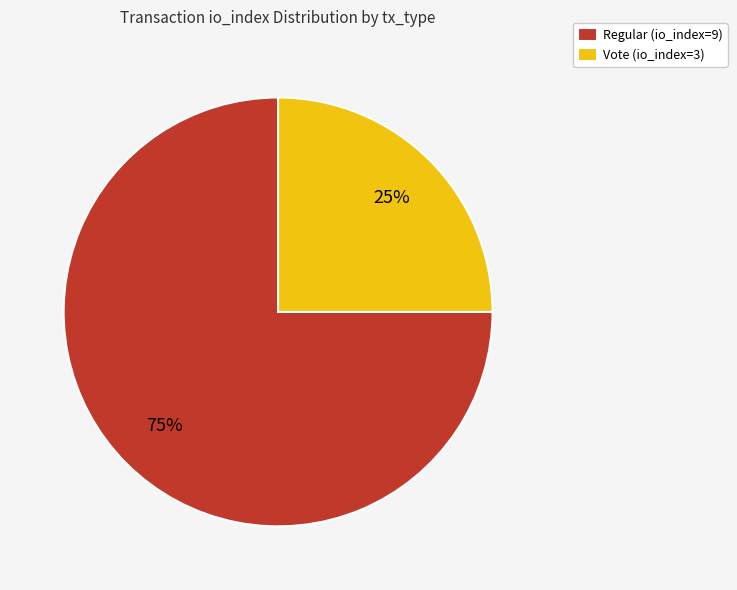

Combined, do Vote (io_index=3) and Regular (io_index=9) account for over 50%?

Yes